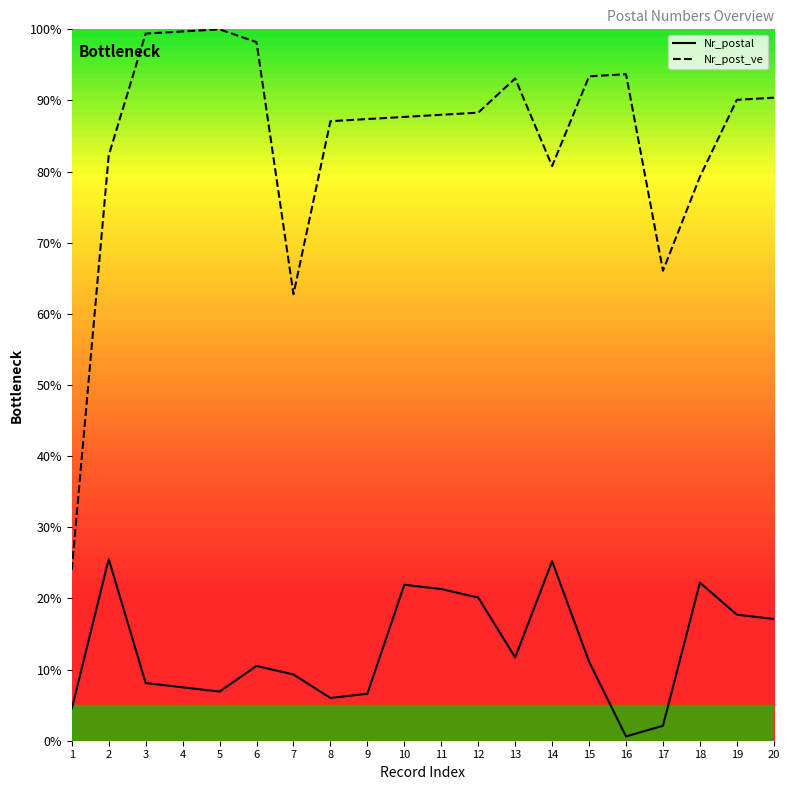

What is the difference between the highest and lowest values at 8?

81.1